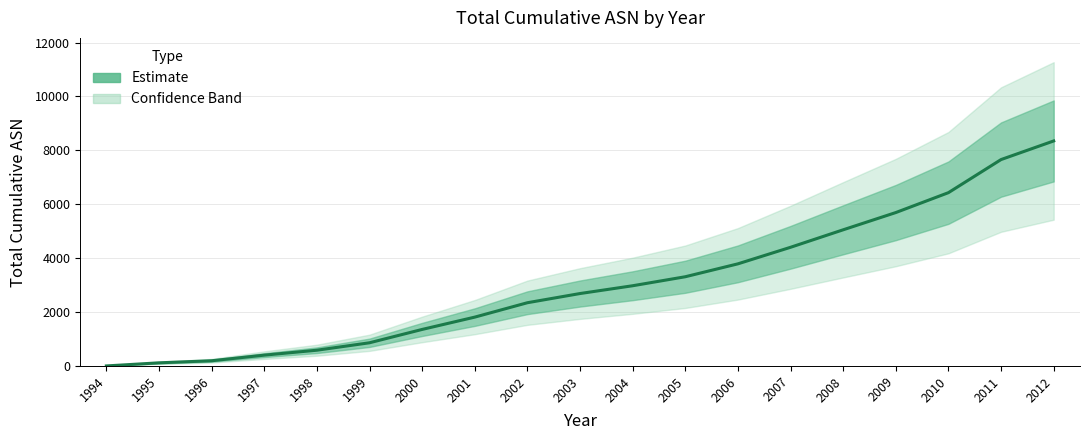

Reading right to left, transcribe all the data shown in this chart.

2012=8349	2011=7658	2010=6430	2009=5692	2008=5052	2007=4403	2006=3789	2005=3310	2004=2976	2003=2687	2002=2346	2001=1812	2000=1355	1999=860	1998=584	1997=401	1996=193	1995=116	1994=1